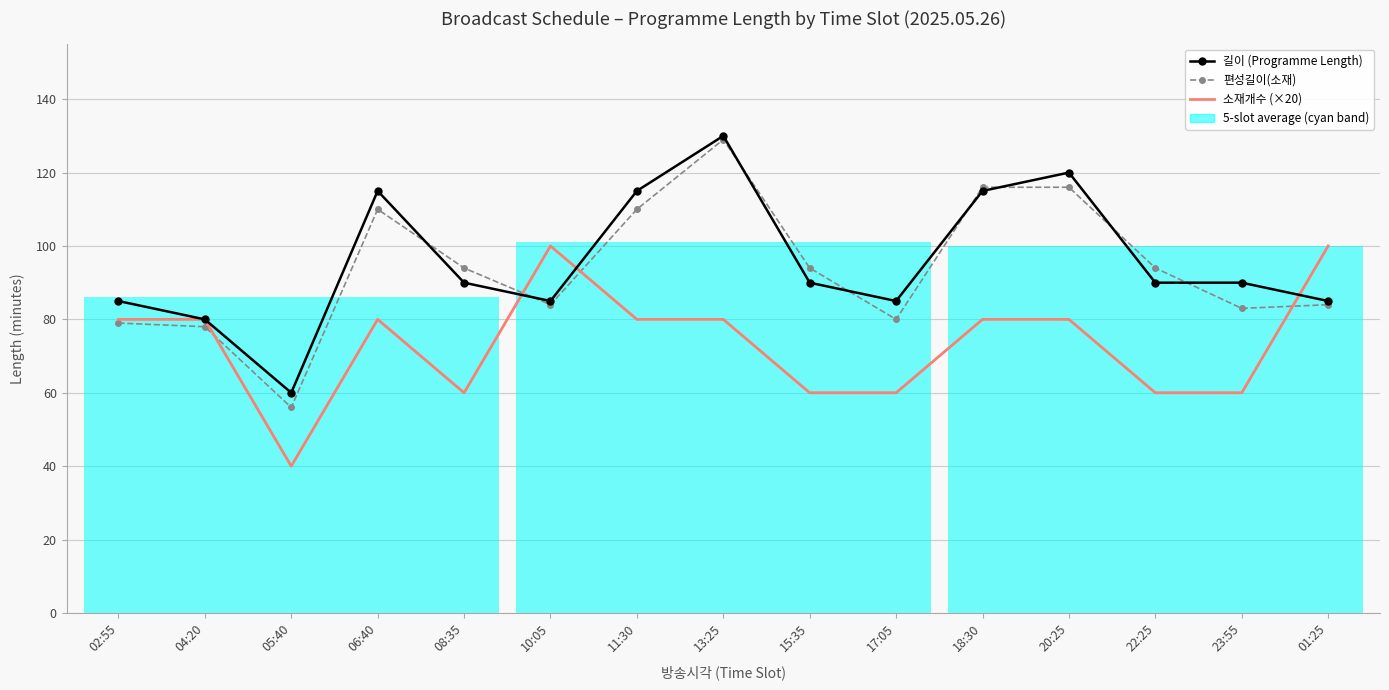

Reading left to right, extract all data points from this chart.

길이 (Programme Length): 02:55=85	04:20=80	05:40=60	06:40=115	08:35=90	10:05=85	11:30=115	13:25=130	15:35=90	17:05=85	18:30=115	20:25=120	22:25=90	23:55=90	01:25=85
편성길이(소재): 02:55=79	04:20=78	05:40=56	06:40=110	08:35=94	10:05=84	11:30=110	13:25=129	15:35=94	17:05=80	18:30=116	20:25=116	22:25=94	23:55=83	01:25=84
소재개수 (×20): 02:55=80	04:20=80	05:40=40	06:40=80	08:35=60	10:05=100	11:30=80	13:25=80	15:35=60	17:05=60	18:30=80	20:25=80	22:25=60	23:55=60	01:25=100